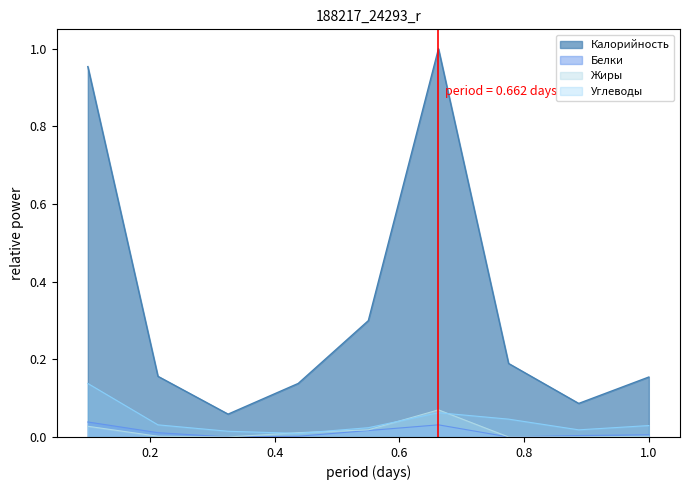

True or false: Углеводы and Калорийность intersect in this chart.

False